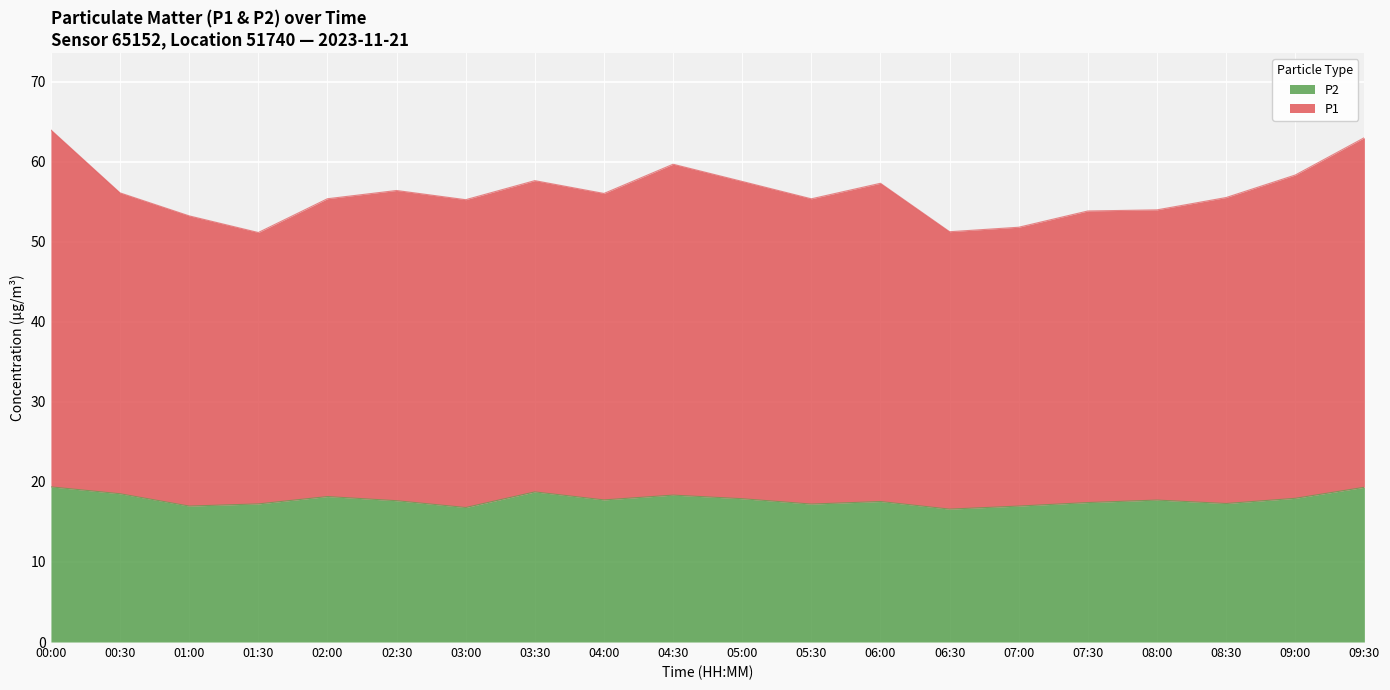

The P1 series shows 76.4 at 00:00. True or false?

False